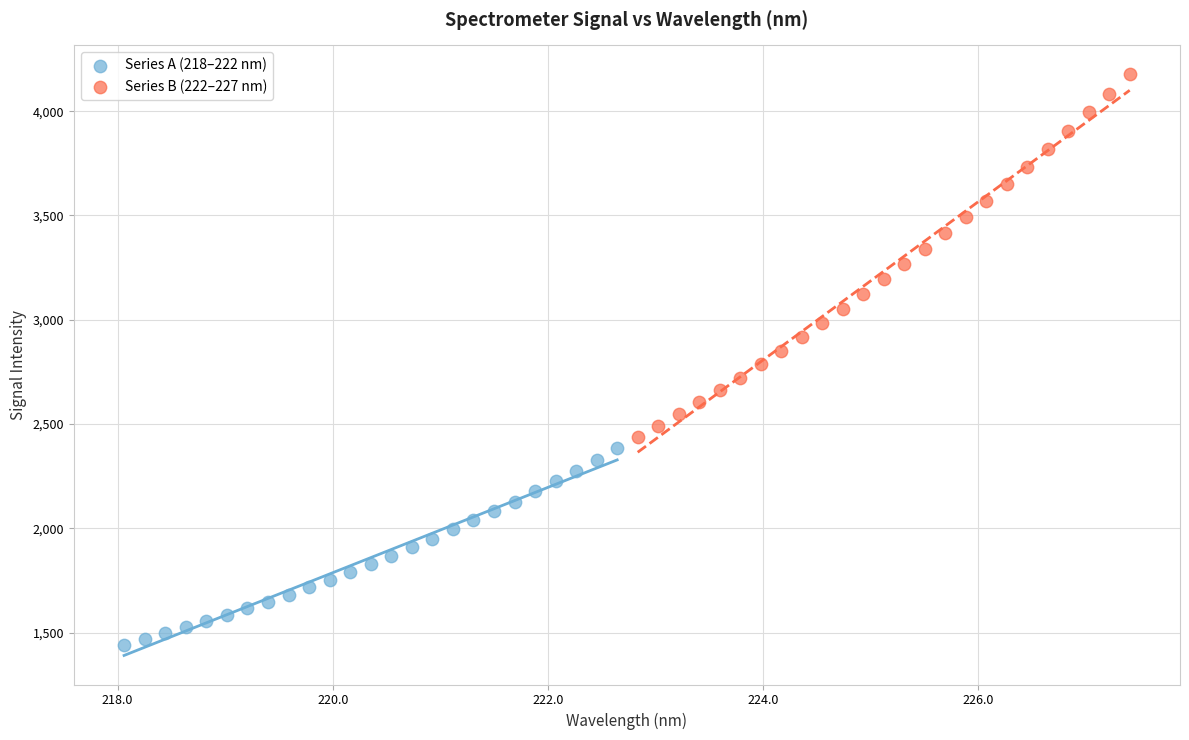

Which series reaches the minimum Y coordinate?

Series A (218–222 nm)